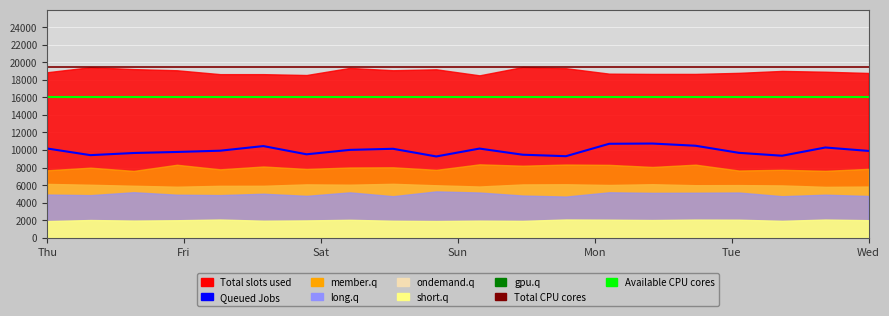

At which category is the sum across all series the highest?

14